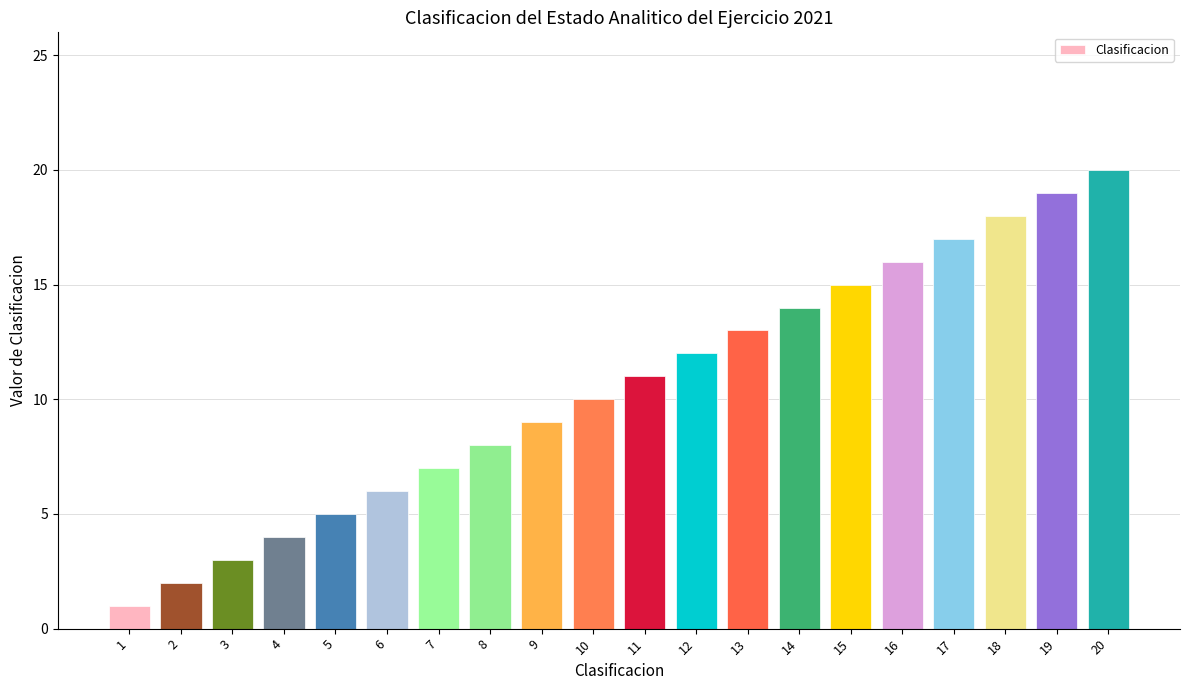

List the labels in order of value, smallest first.

1, 2, 3, 4, 5, 6, 7, 8, 9, 10, 11, 12, 13, 14, 15, 16, 17, 18, 19, 20